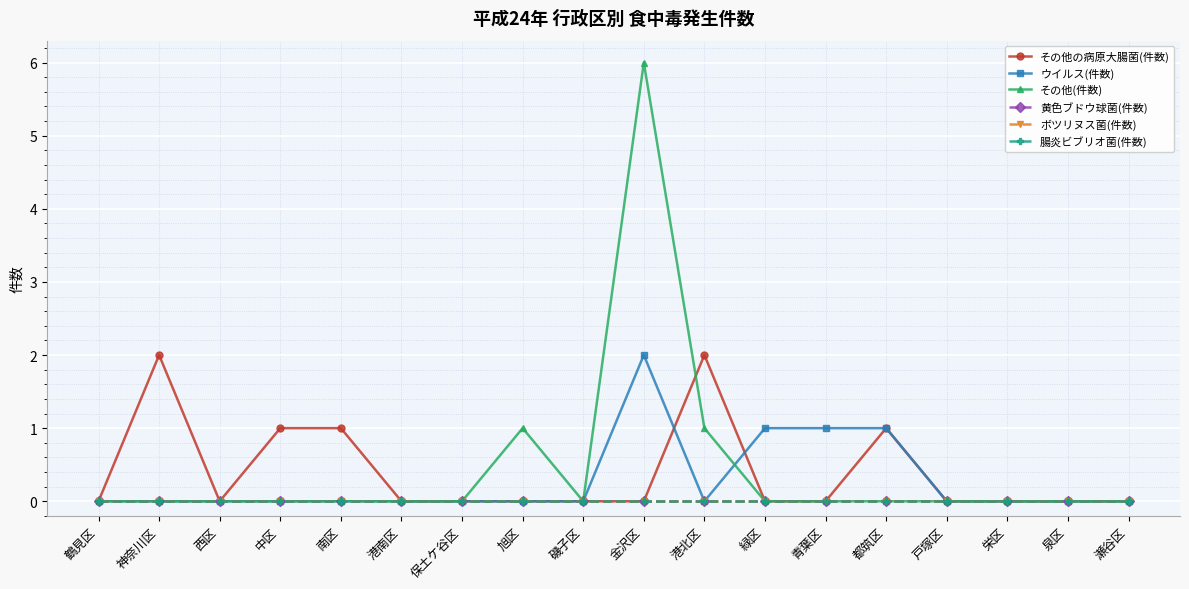

Is this an area chart (filled region under the line)?

No